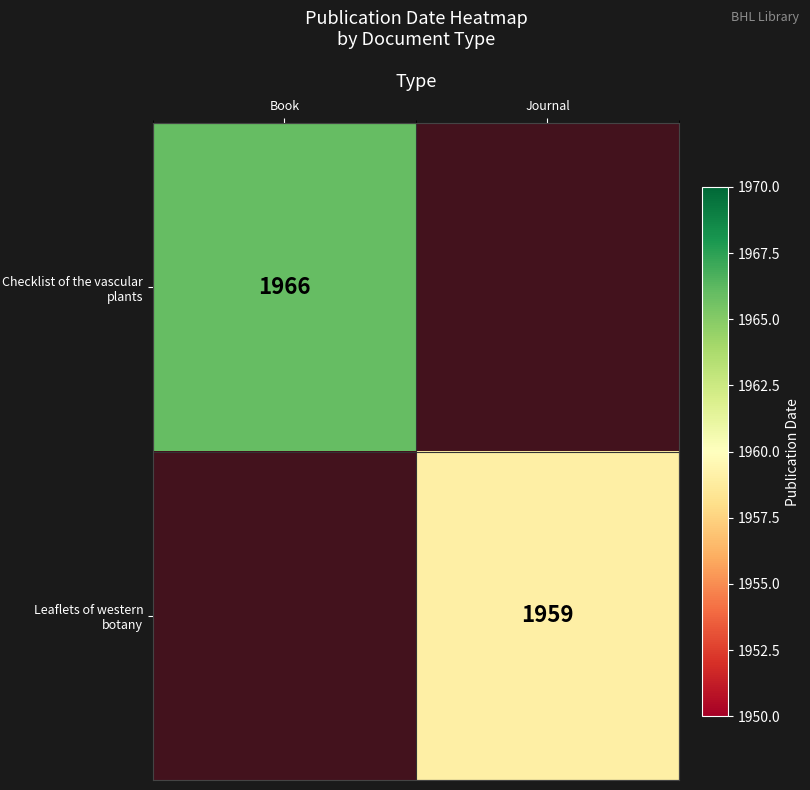

At which category does the chart reach its minimum across all series?

Journal